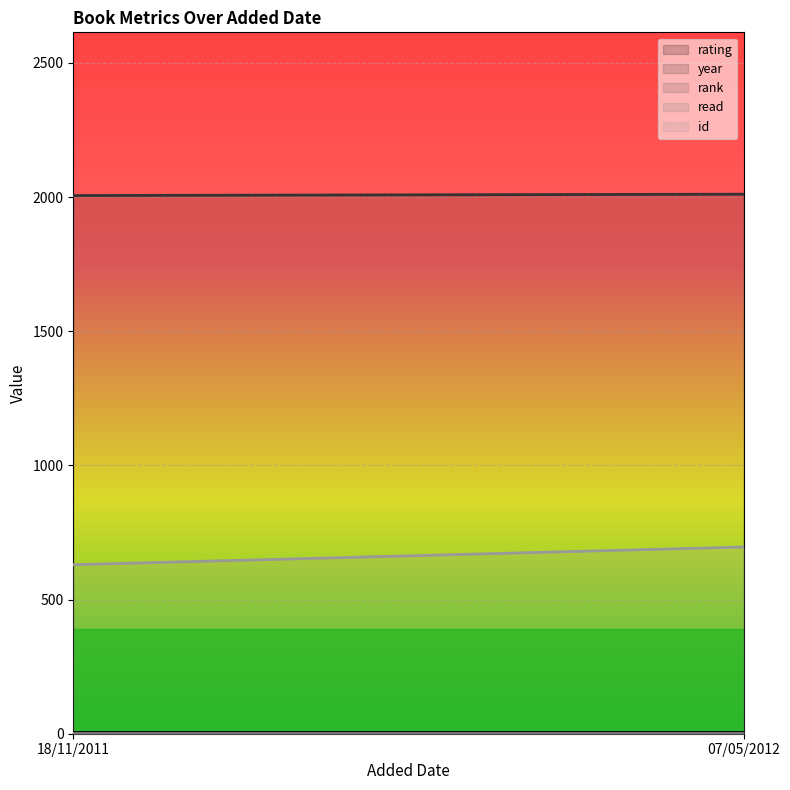

What is the greatest value displayed?

2011